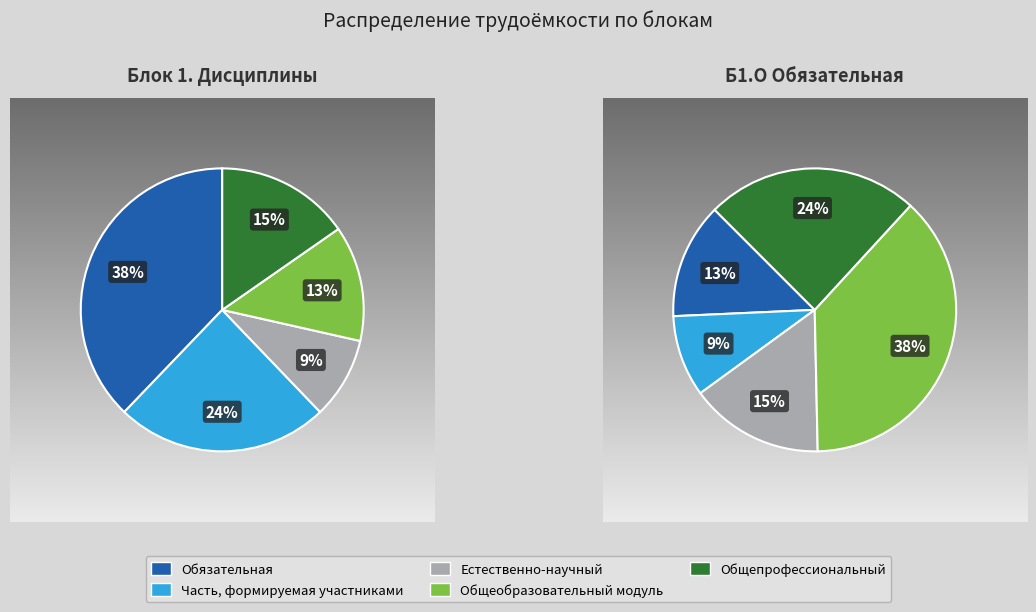

What is the smallest slice in the pie chart?

Естественно-научный